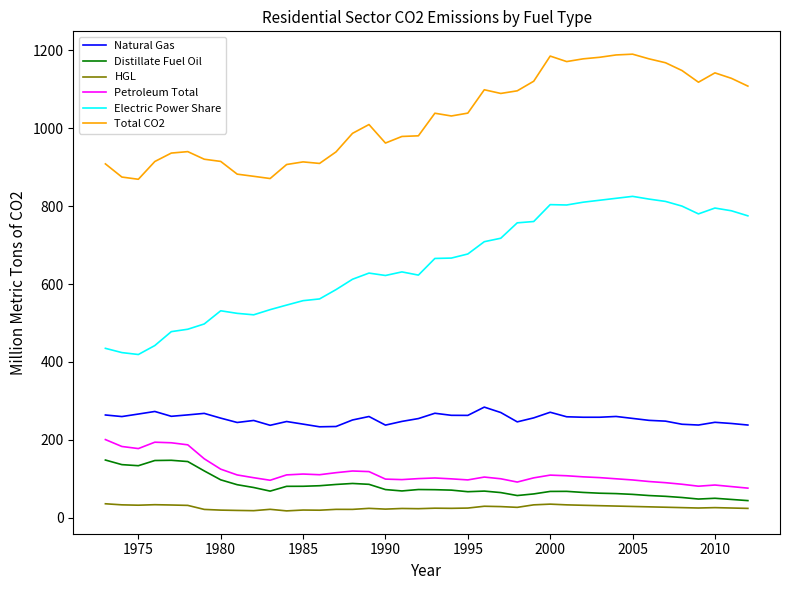

Which series has the largest total across all categories?

Total CO2